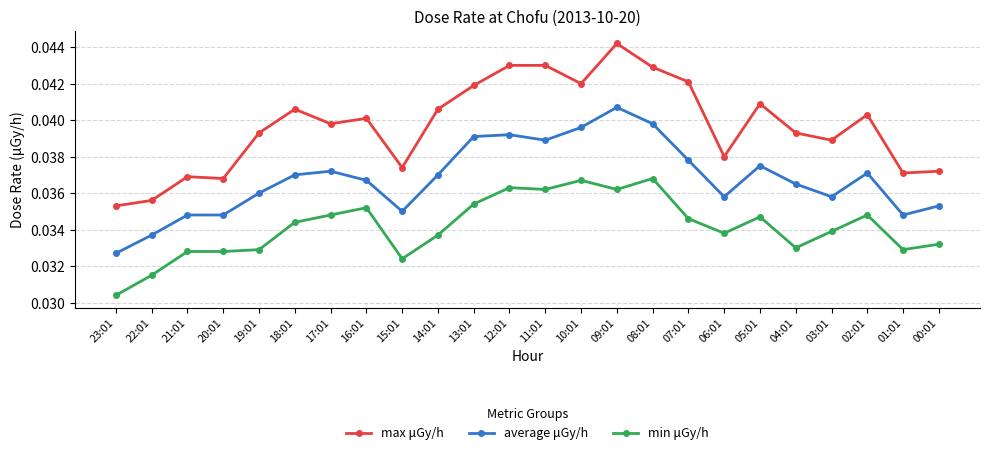

At how many categories does at least one series exceed 0?

24